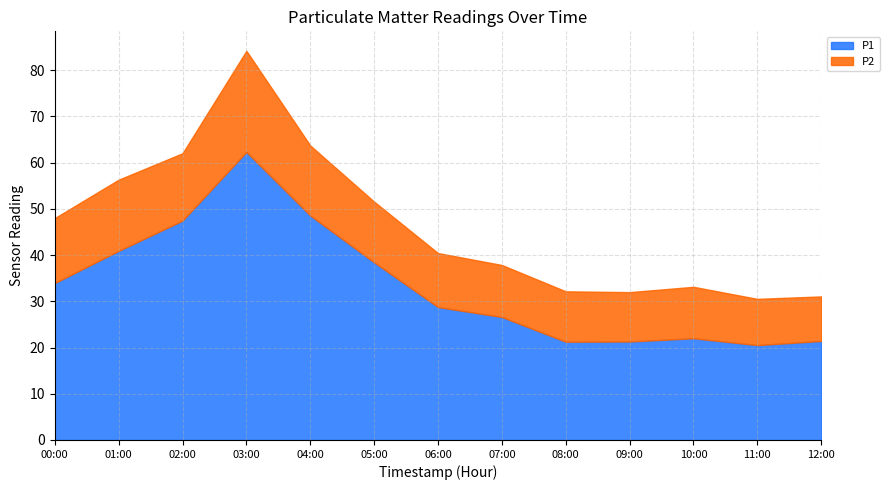

Rank the series by their maximum value, from lowest to highest.

P2, P1